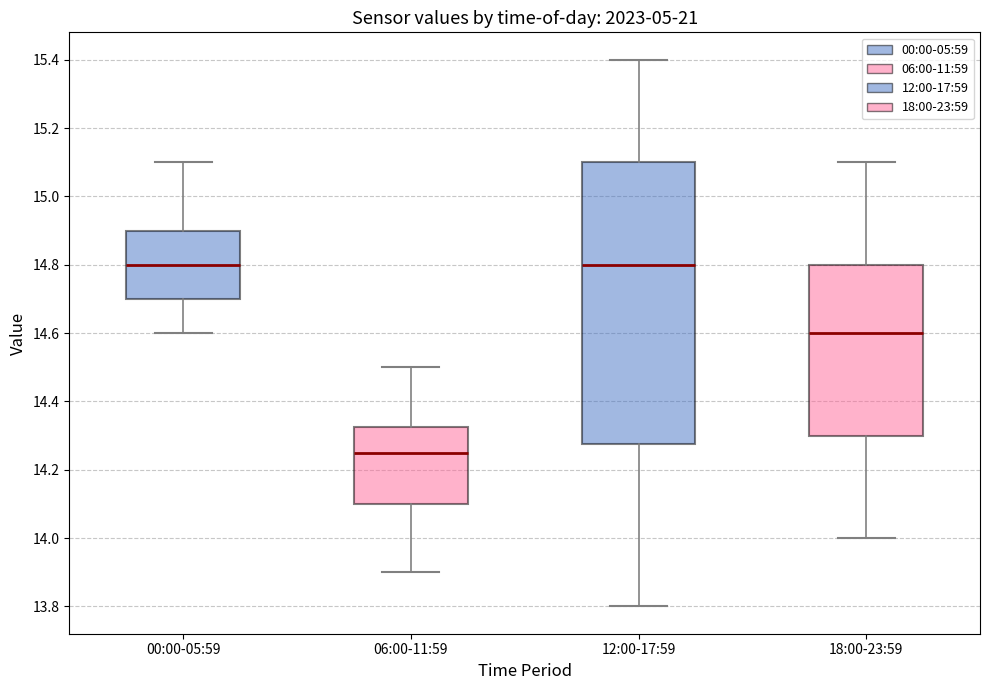

Reading left to right, read every box against the y-axis: the position of its median line, the range the box covers, and the ends of its whiskers. The values are not printed on the chart, so give them approximately, as read against the axis.

00:00-05:59: median 14.80, box 14.70 to 14.90, whiskers 14.60 to 15.10
06:00-11:59: median 14.26, box 14.10 to 14.32, whiskers 13.90 to 14.50
12:00-17:59: median 14.80, box 14.28 to 15.10, whiskers 13.80 to 15.40
18:00-23:59: median 14.60, box 14.30 to 14.80, whiskers 14.00 to 15.10